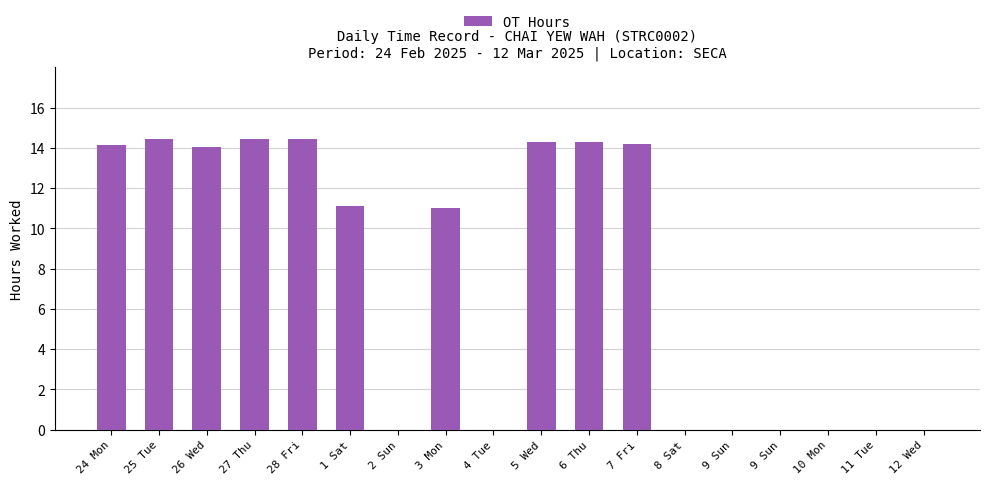

Count the number of categories in the chart.

18